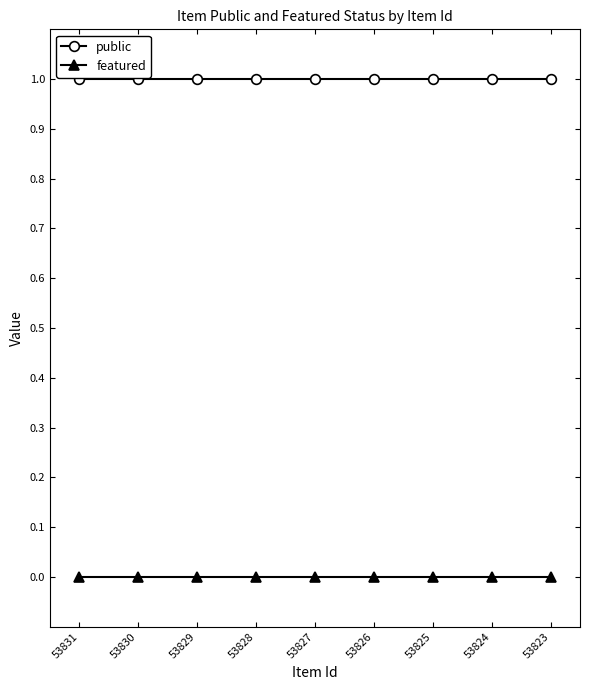

What are all the series names shown in the legend?

public, featured